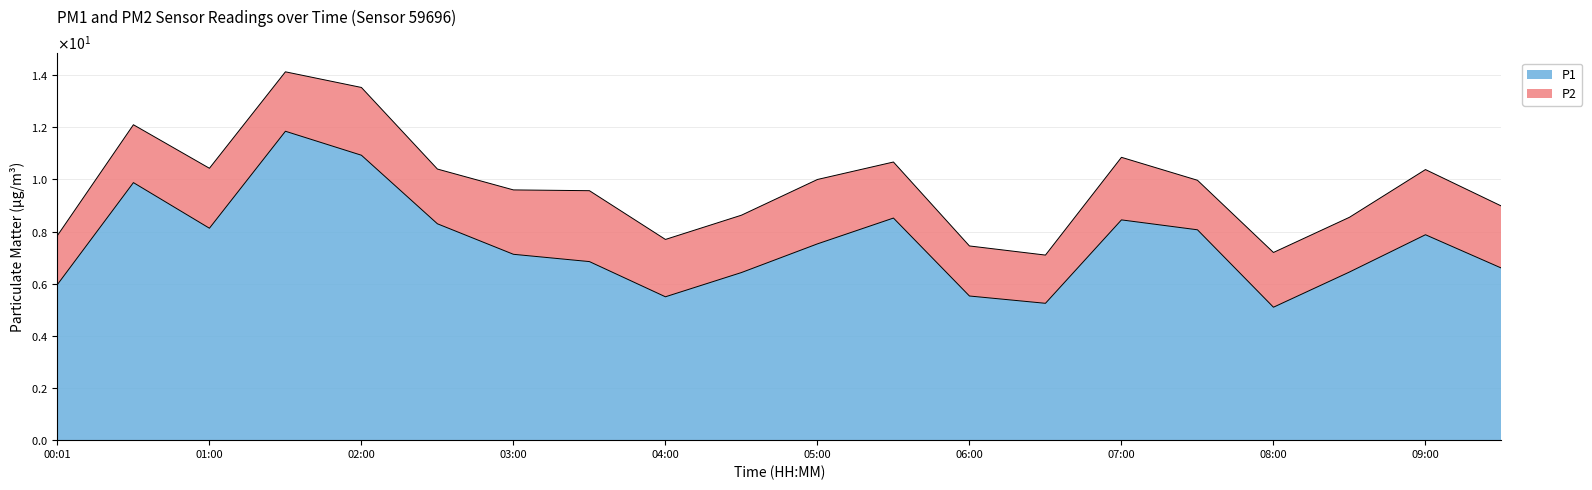

List the labels in order of value, smallest first.

08:00, 06:30, 04:00, 06:00, 00:01, 04:30, 08:30, 09:30, 03:30, 03:00, 05:00, 09:00, 07:30, 01:00, 02:30, 07:00, 05:30, 00:30, 02:00, 01:30